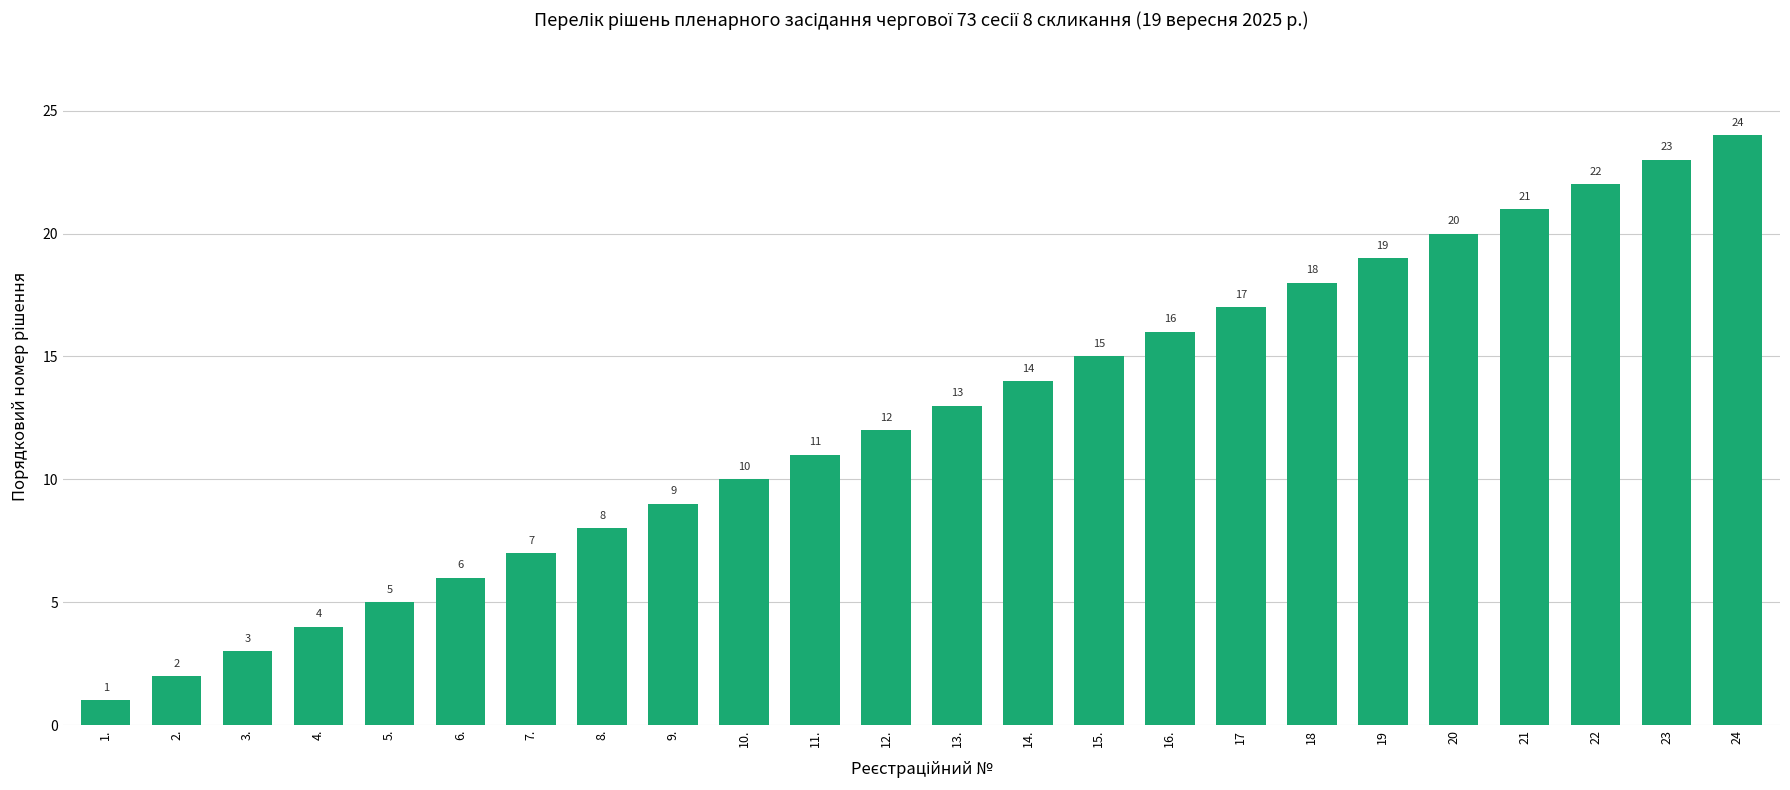

Does the chart contain any negative values?

No